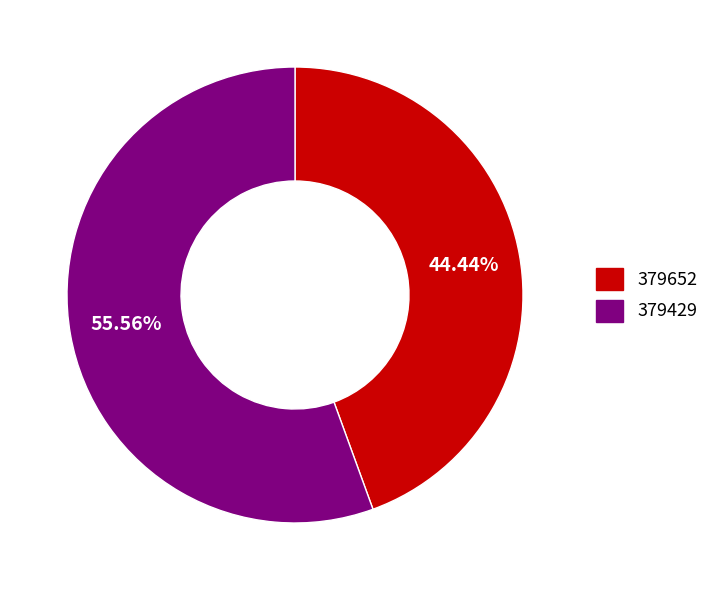

What is the total percentage of 379652 and 379429?

100.0%